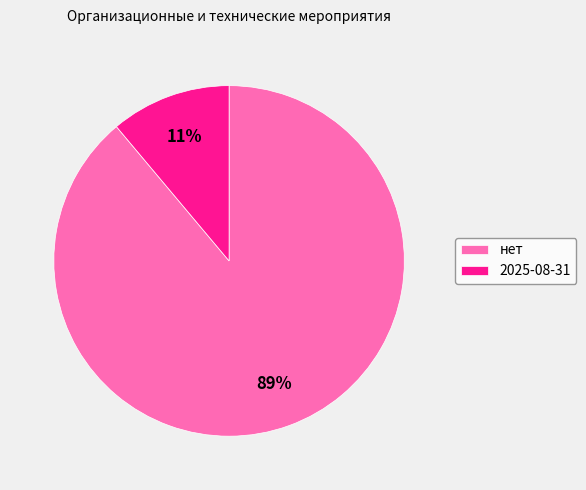

Rank the categories by value from lowest to highest.

2025-08-31, нет